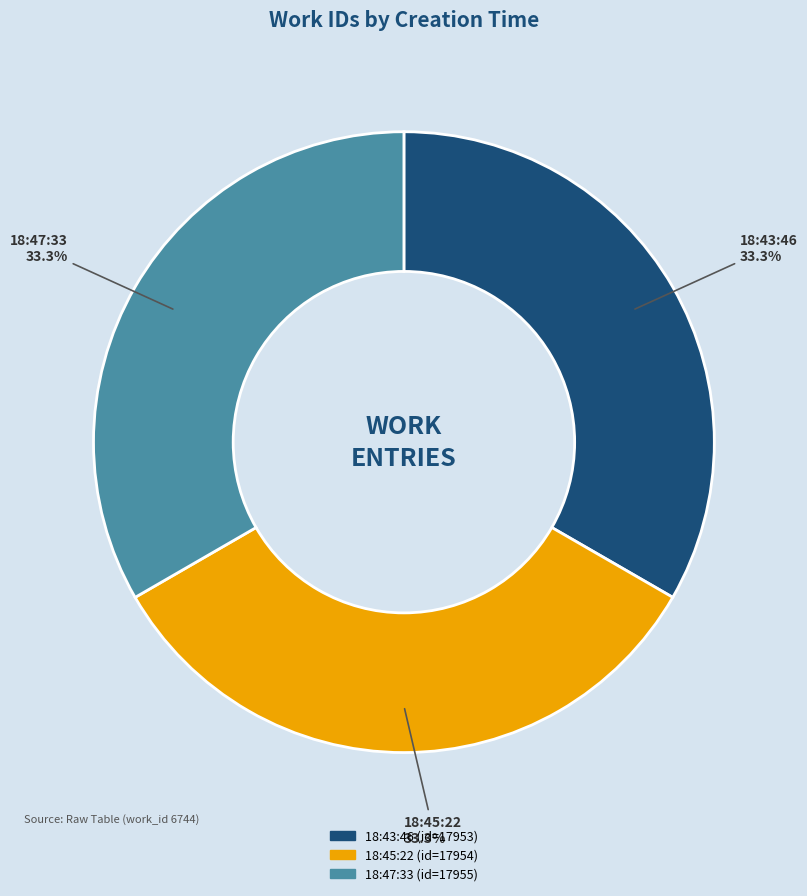

Is there any slice that represents more than half of the pie?

No